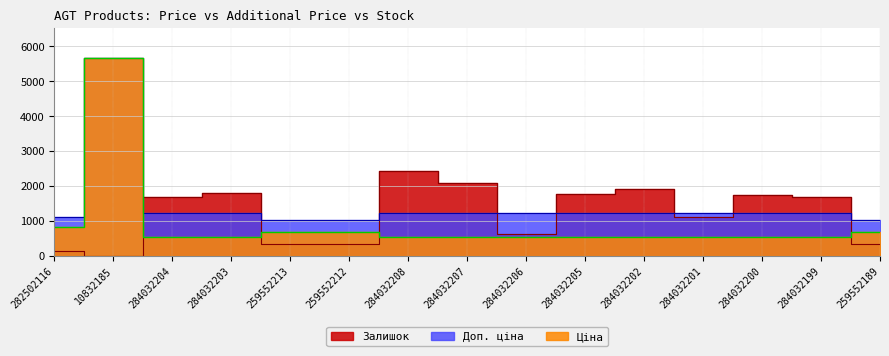

How many times do Залишок and Доп. ціна cross each other?

8